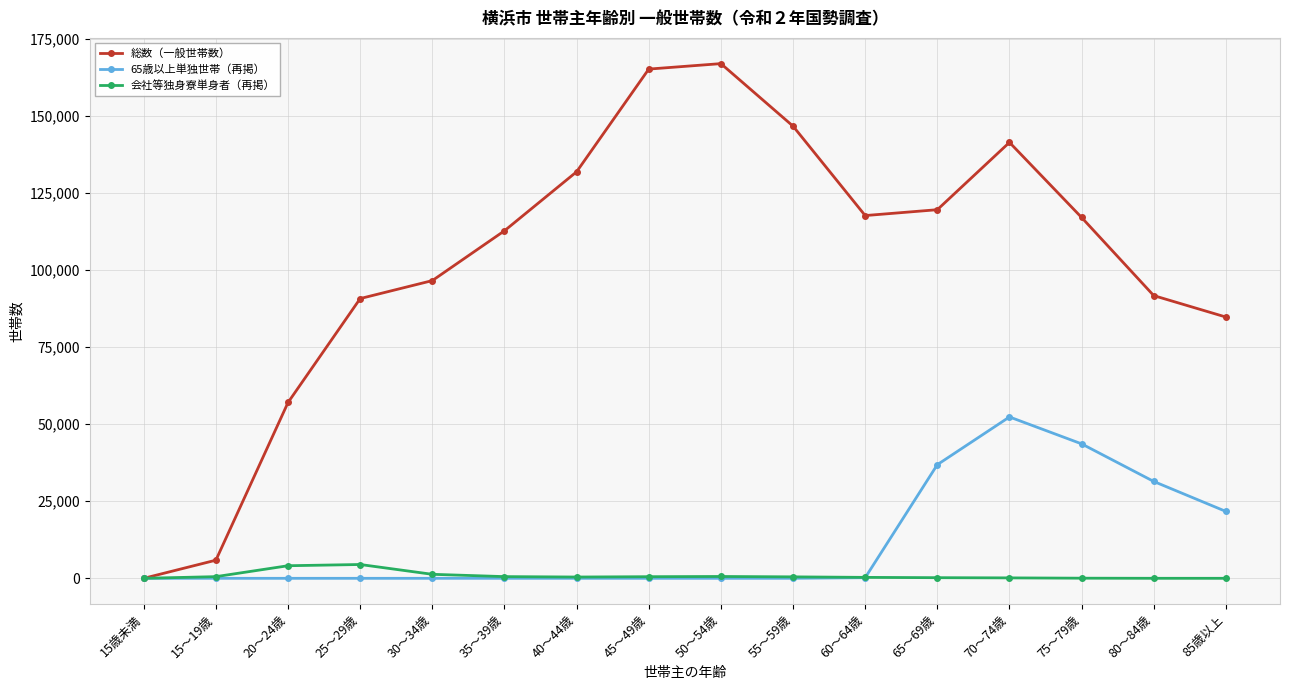

Which series changed the most between 65～69歳 and 80～84歳?

総数（一般世帯数）